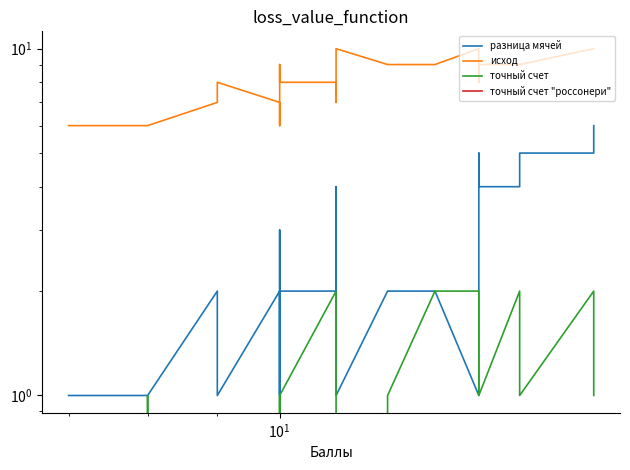

Where is the first local maximum for разница мячей?

9